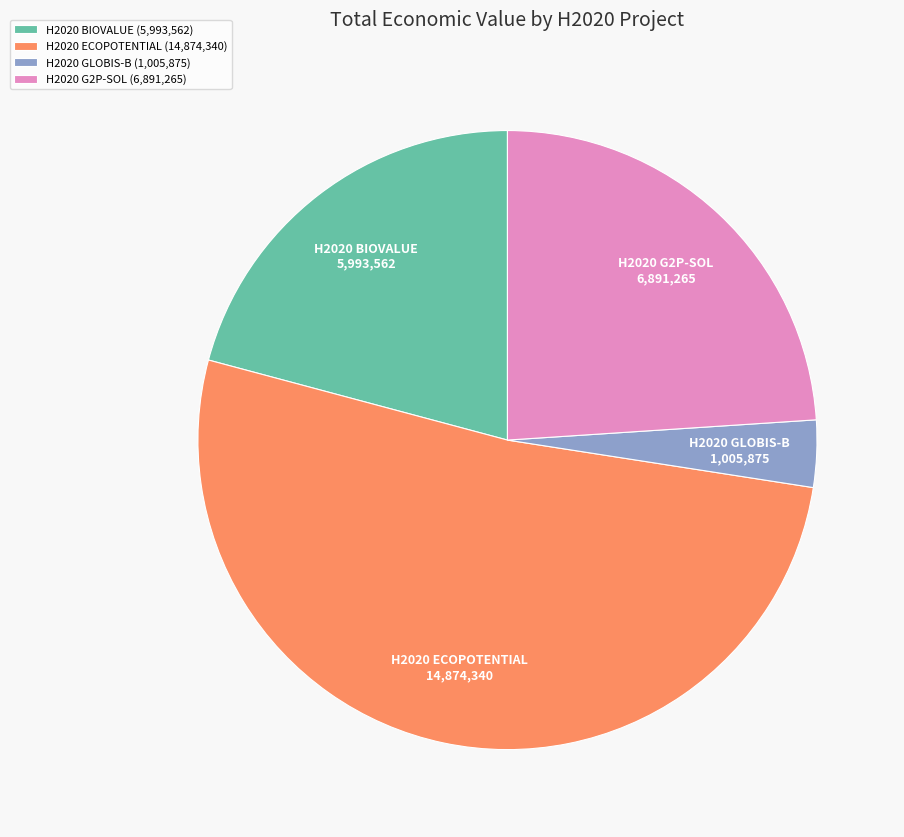

What is the ratio of the value at H2020 ECOPOTENTIAL to the value at H2020 GLOBIS-B?

14.8